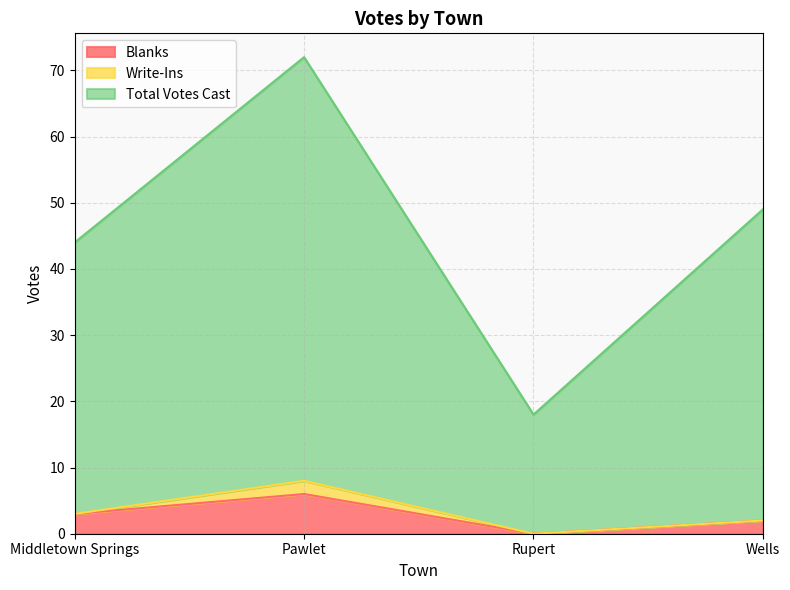

The value of Blanks at Pawlet is 3. True or false?

False